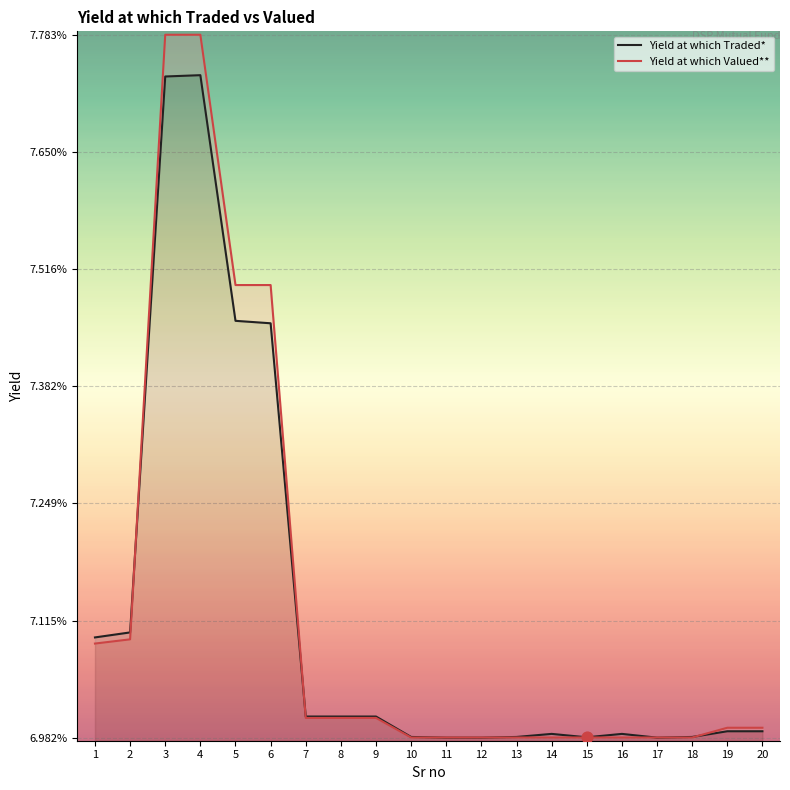

At which category is the sum across all series the highest?

4